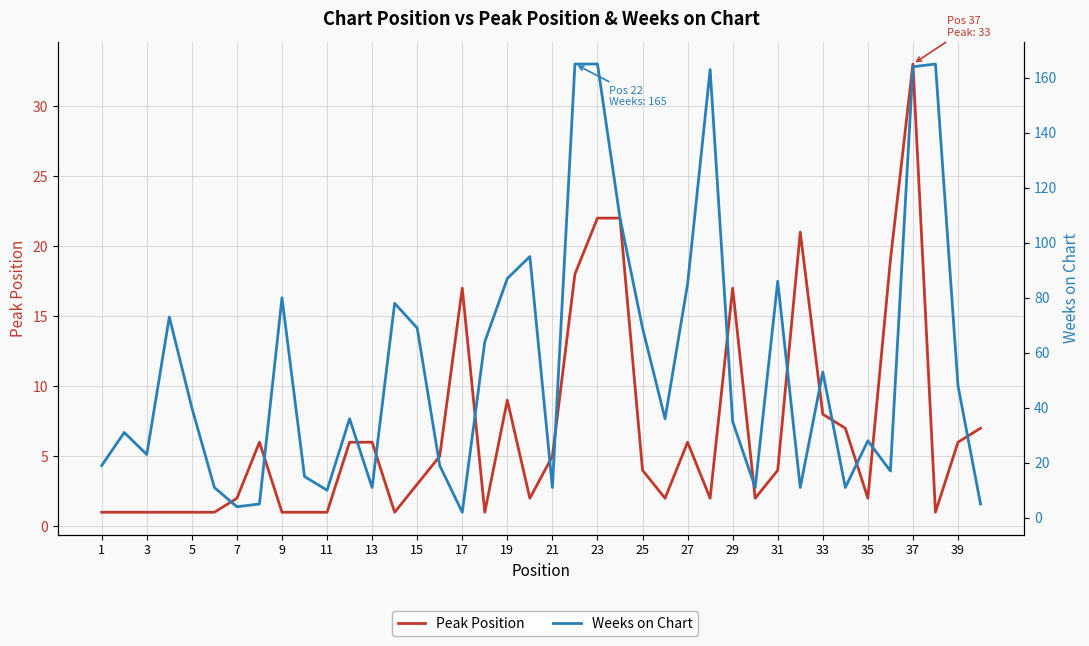

True or false: Weeks on Chart has more than 2 interior local peaks.

True